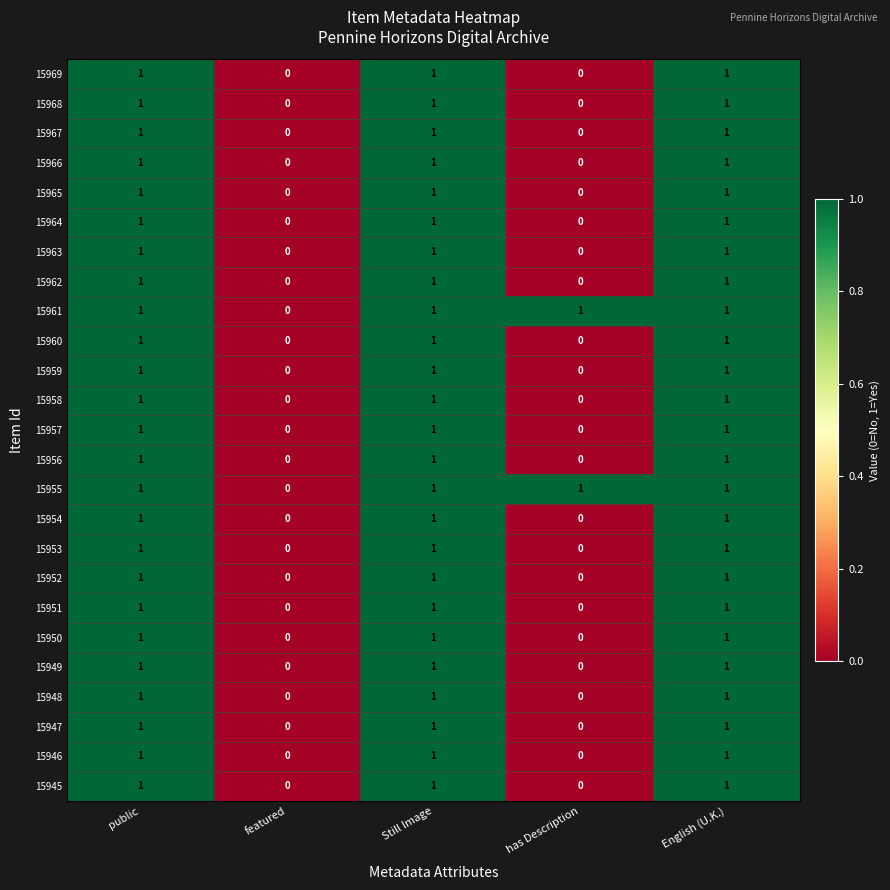

The value of 15949 at has Description is 1. True or false?

False